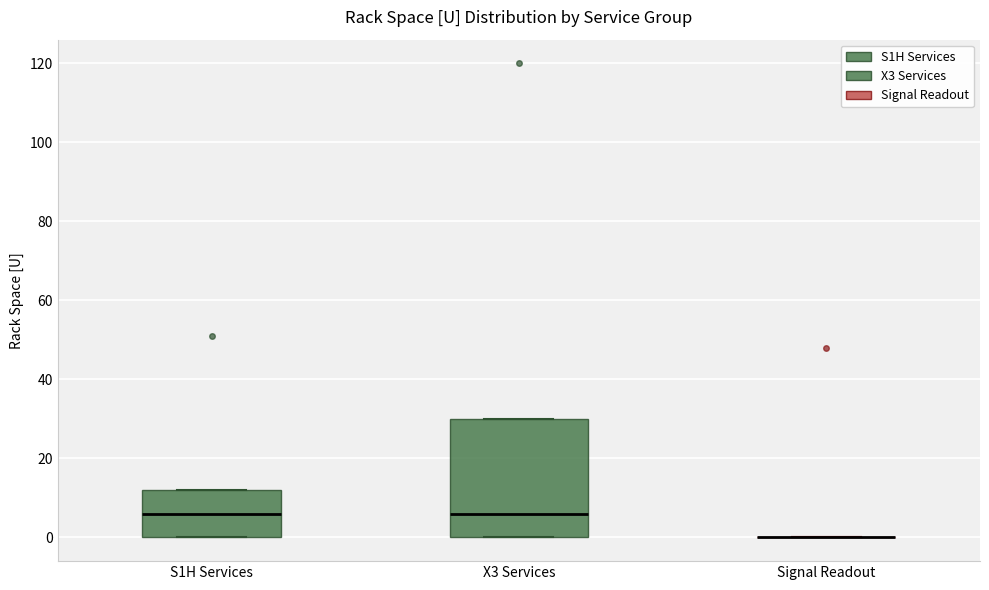

Reading left to right, transcribe this box plot: for each box, give where its median line is, the range the box spans, and where its two whiskers end, as read against the y-axis. The values are not printed on the chart, so give them approximately, as read against the axis.

S1H Services: median 6, box 0 to 12, whiskers 0 to 12
X3 Services: median 6, box 0 to 30, whiskers 0 to 30
Signal Readout: box collapsed to a line at 0, whiskers 0 to 0